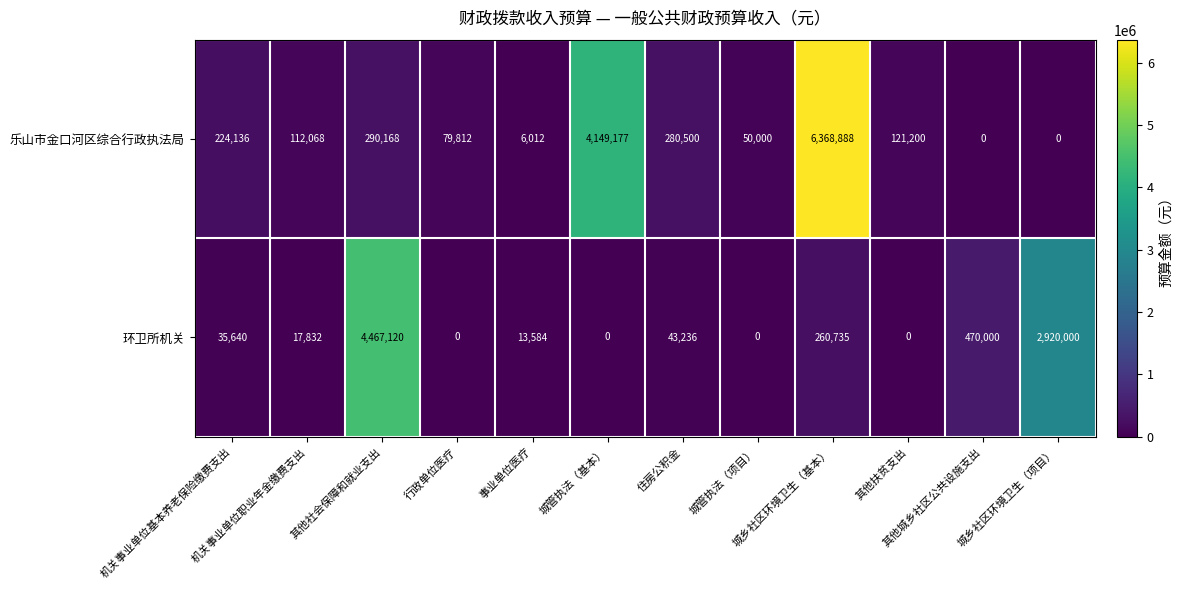

At which category is the sum across all series the highest?

城乡社区环境卫生（基本）